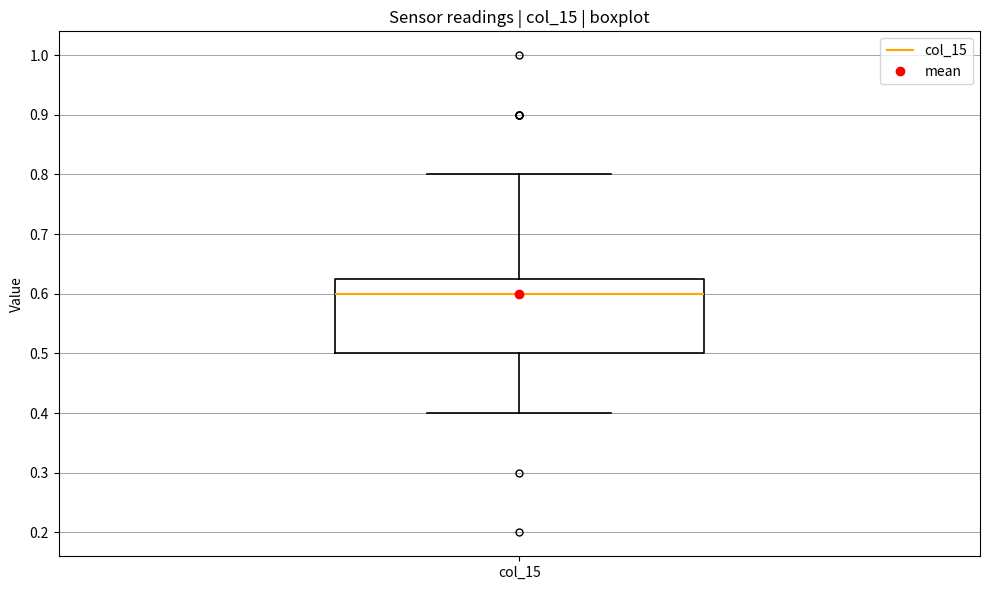

Transcribe this box plot: give where the median line is, the range the box spans, and where the two whiskers end, as read against the y-axis. The values are not printed on the chart, so give them approximately, as read against the axis.

median 0.60, box 0.50 to 0.63, whiskers 0.40 to 0.80